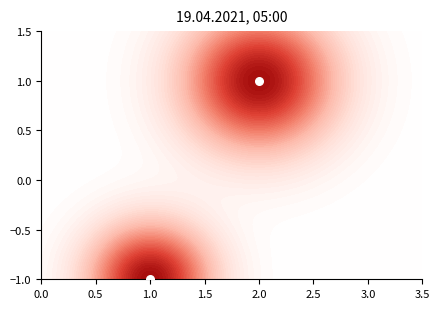

What is the smallest value displayed?

-1